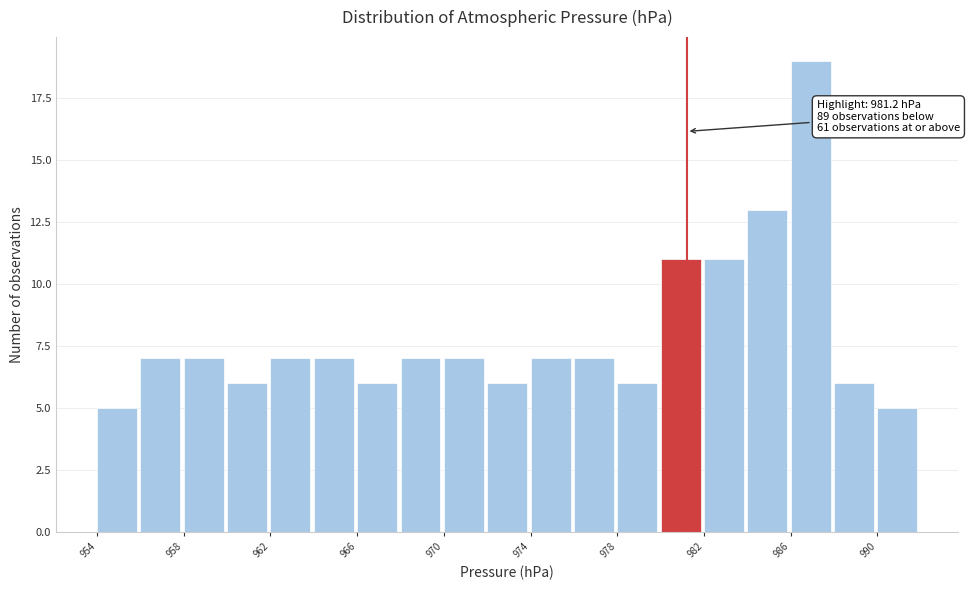

Over which range of the x-axis is the bar tallest?

986 to 988